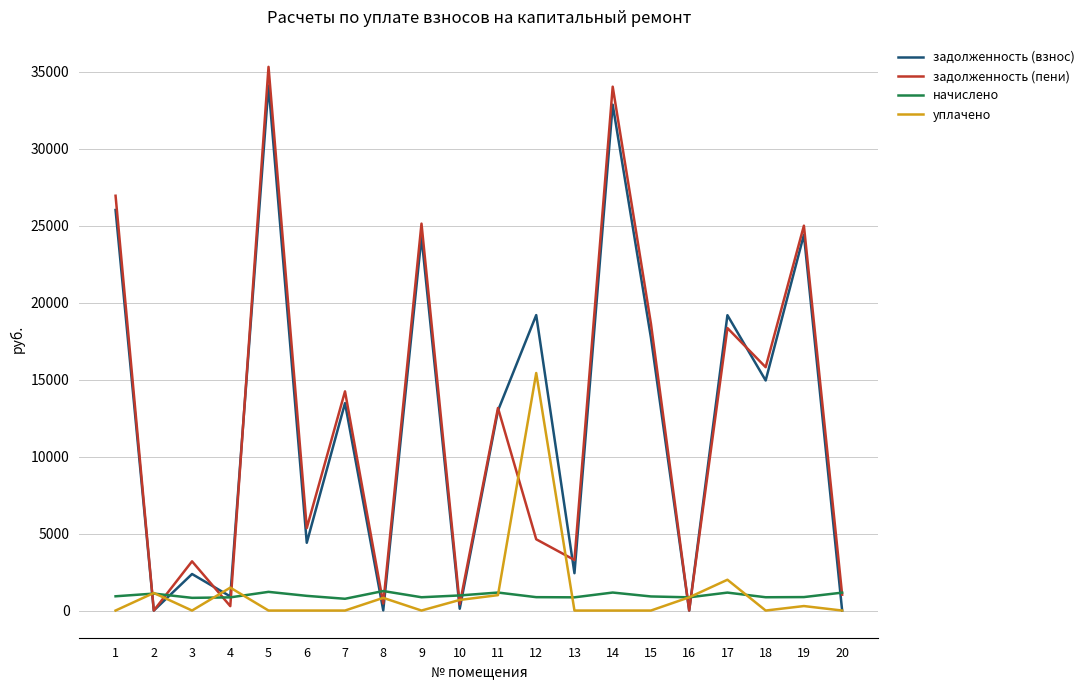

What is the total value across all series at 13?

6565.9